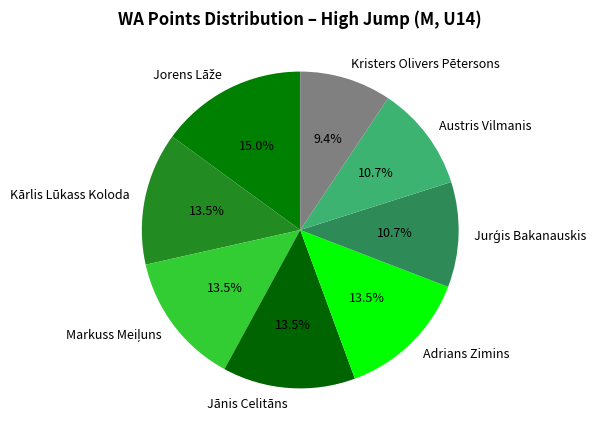

Approximately how many times larger is the value at Adrians Zimins compared to Jānis Celitāns?

1.0